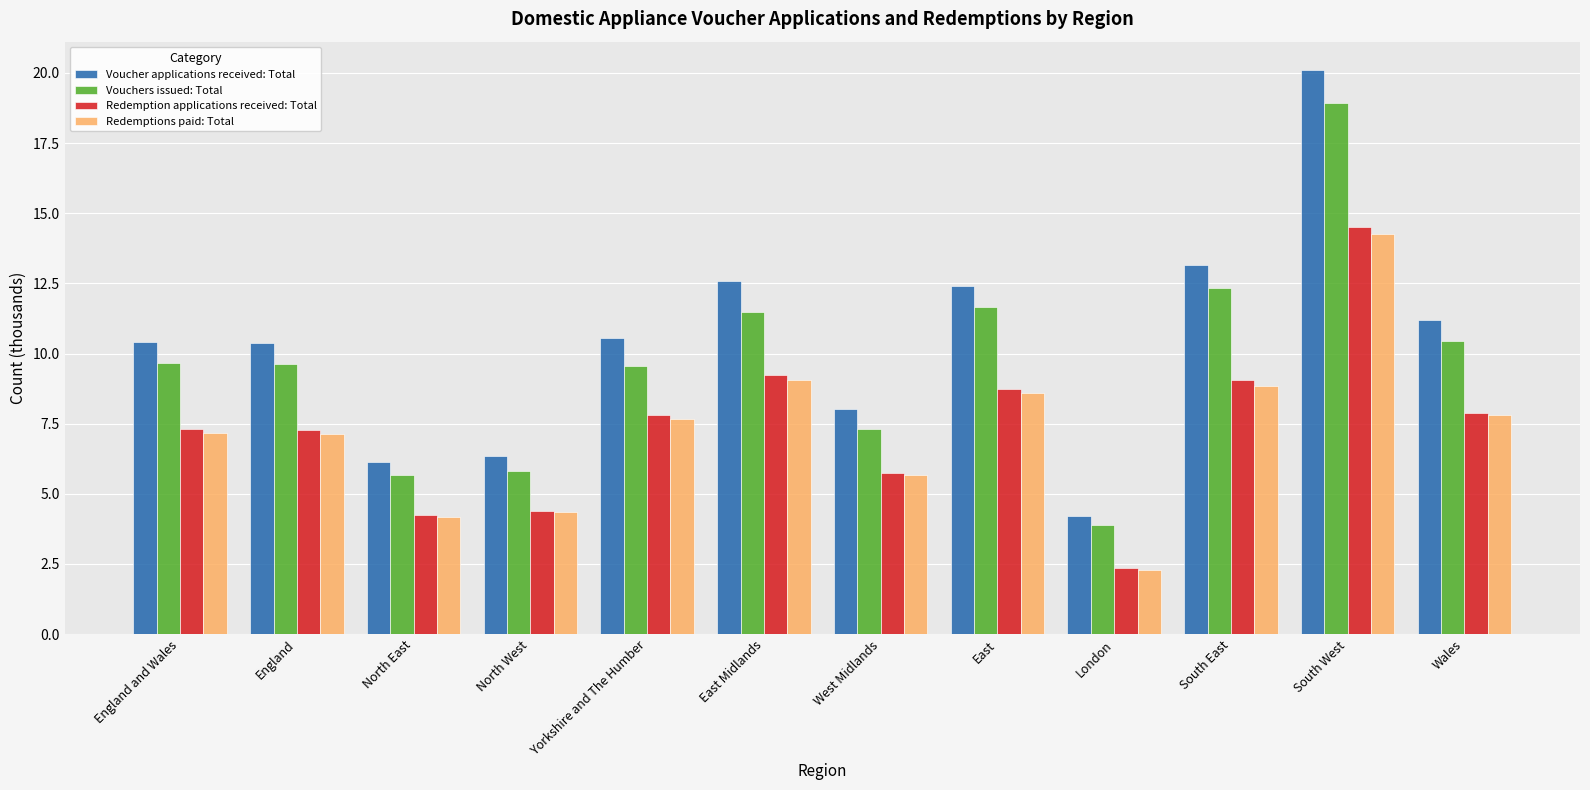

What is the spread (max minus min) of values at North East?

1.9